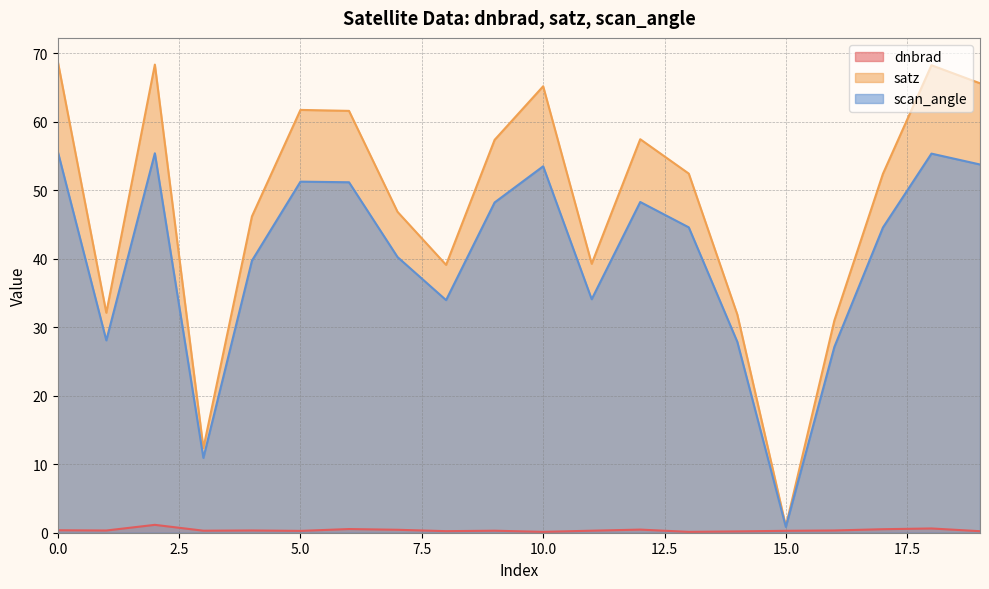

Which category has the lowest value in the scan_angle series?

15.0